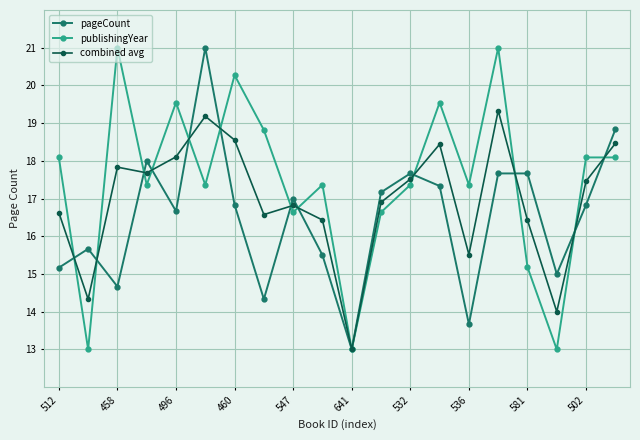

Which series ends up on top after the final intersection of combined avg and publishingYear?

combined avg